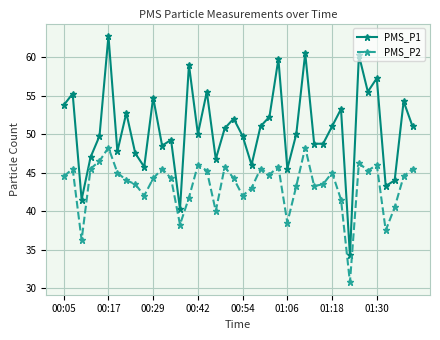

What is the smallest value displayed?

30.8